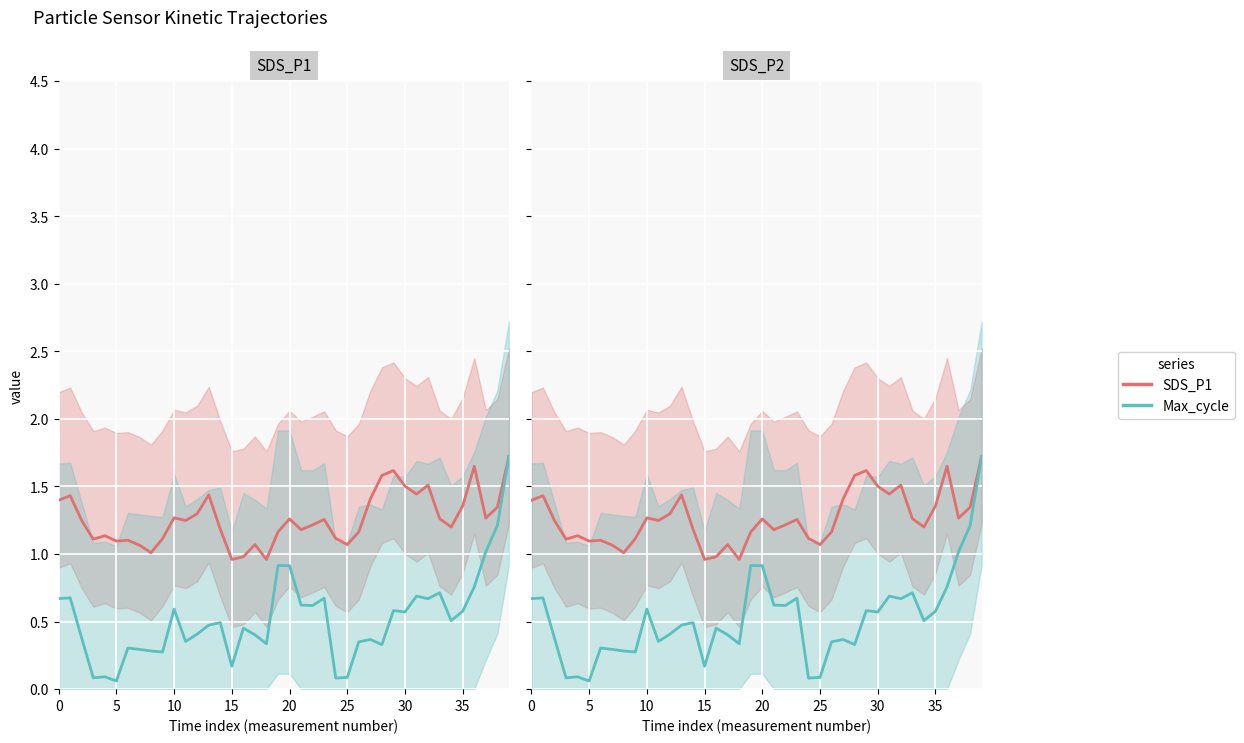

What is the label of the 25th point from the right?

15